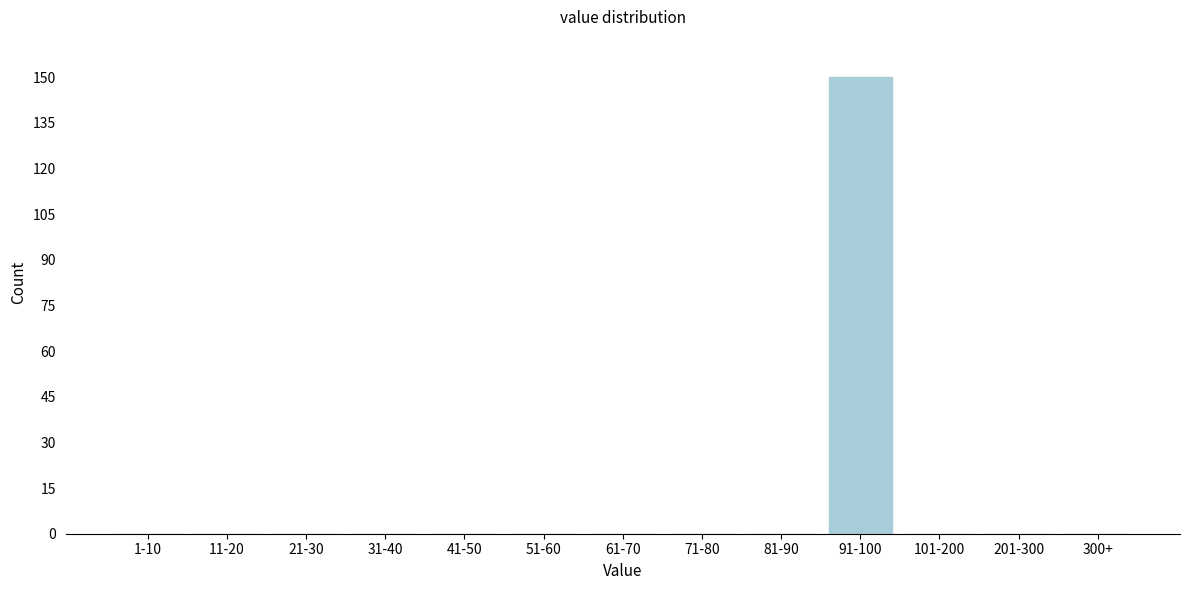

Reading right to left, extract all data points from this chart.

300+=0	201-300=0	101-200=0	91-100=150	81-90=0	71-80=0	61-70=0	51-60=0	41-50=0	31-40=0	21-30=0	11-20=0	1-10=0